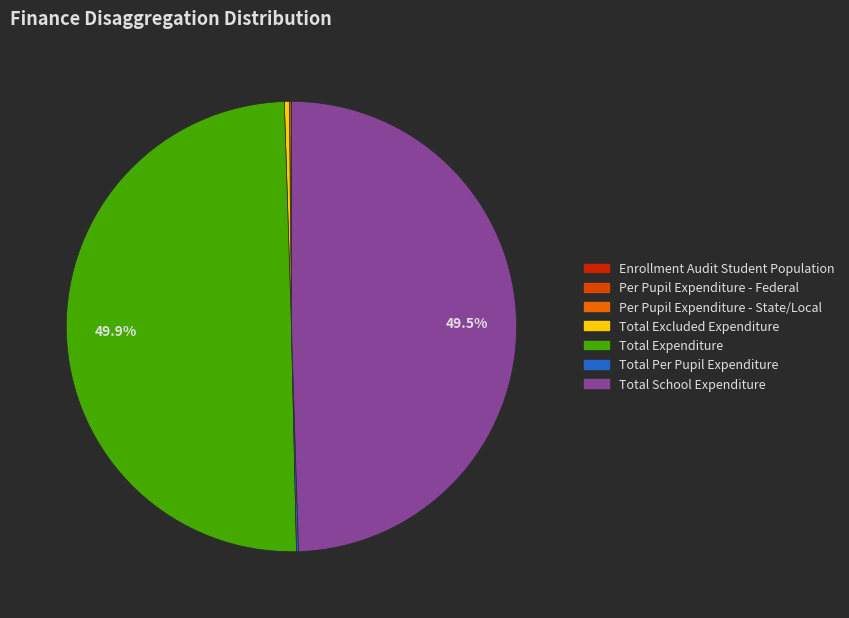

Does Per Pupil Expenditure - Federal account for over 50% of the chart?

No